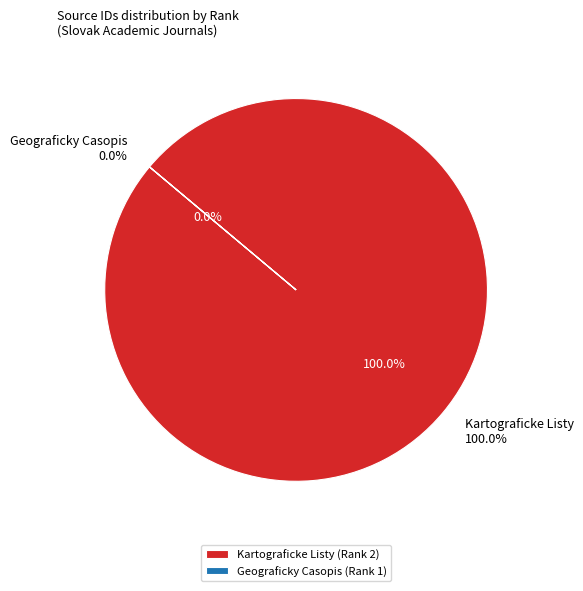

To the nearest percent, what is the combined percentage of Geograficky Casopis (Rank 1) and Kartograficke Listy (Rank 2)?

100%